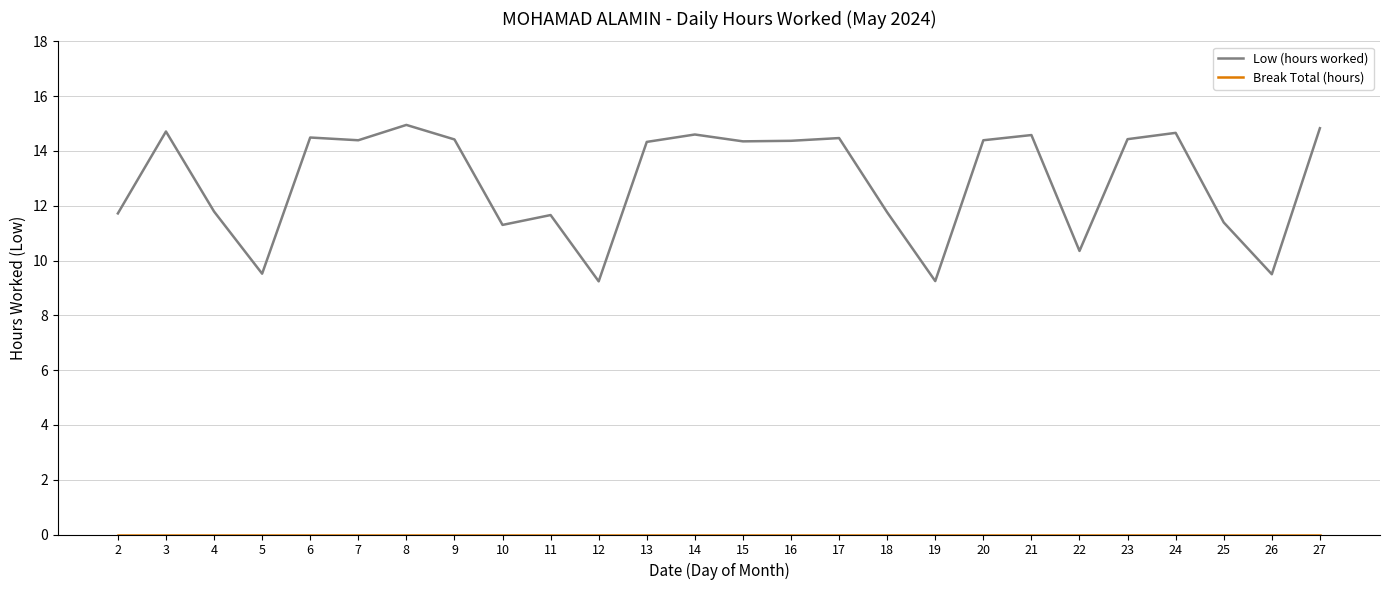

True or false: Low (hours worked) has a value of 21.7 at 16.

False